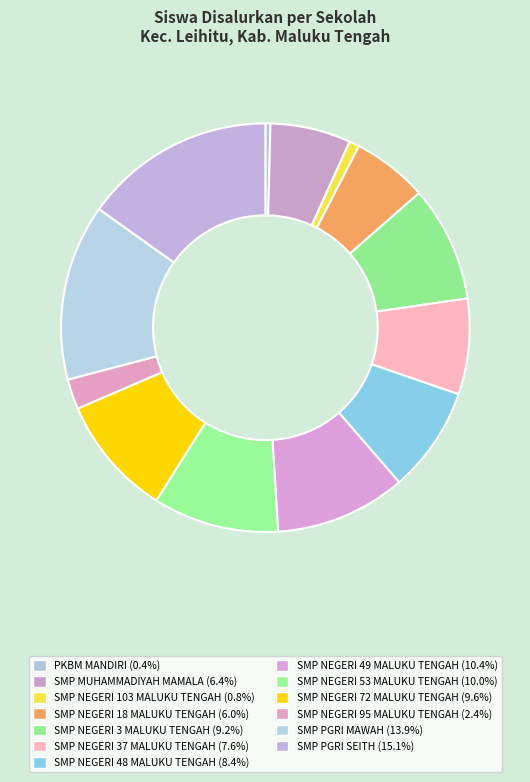

Does any single category account for the majority?

No